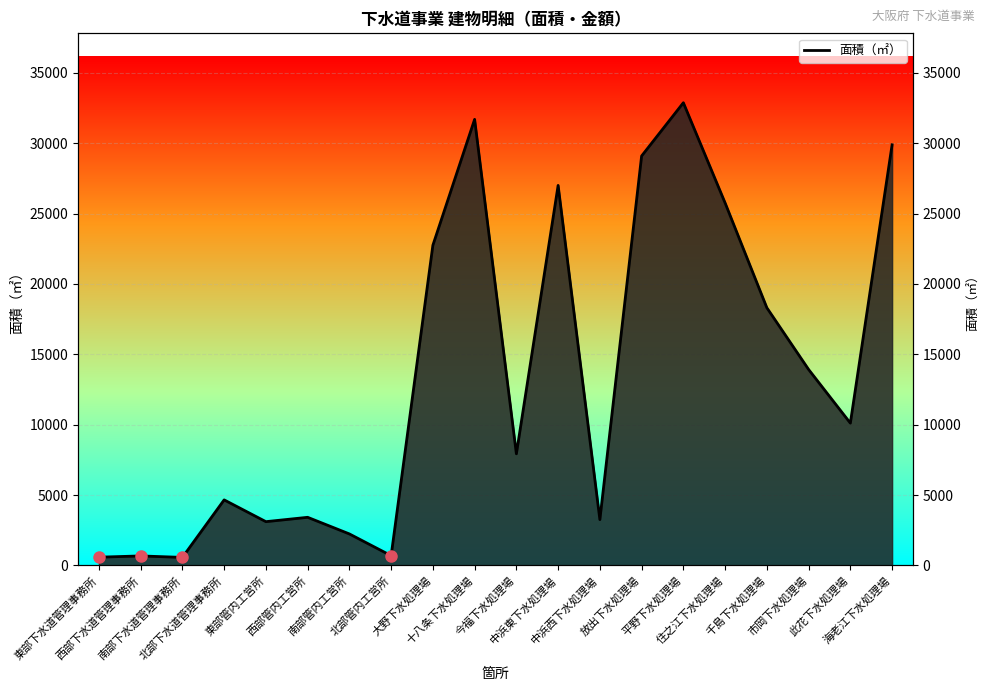

What is the ratio of the value at 東部管内工営所 to the value at 西部下水道管理事務所?

4.6